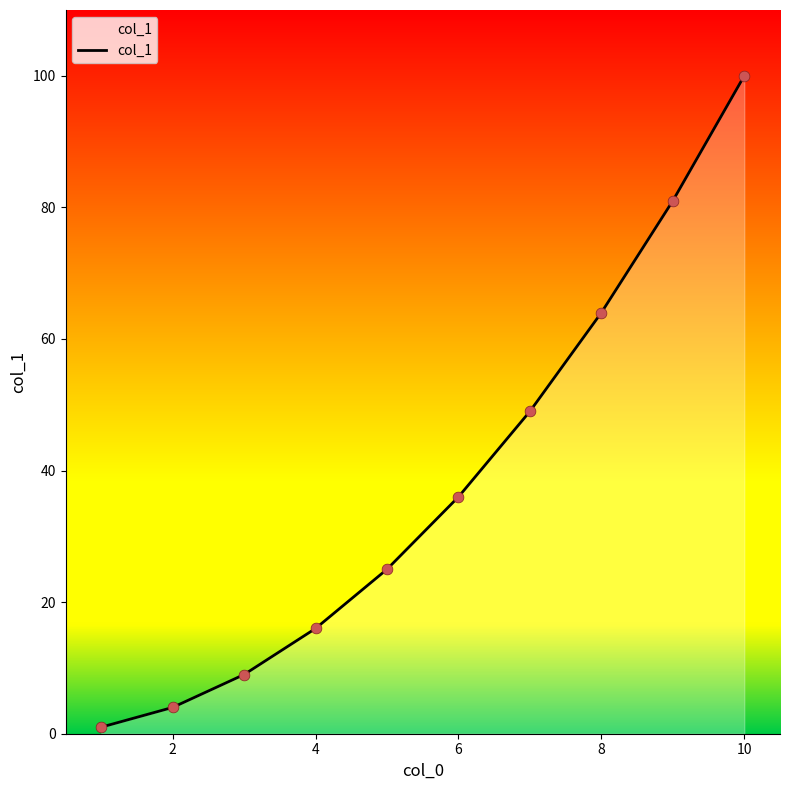

What is the difference between the maximum and minimum values?

99